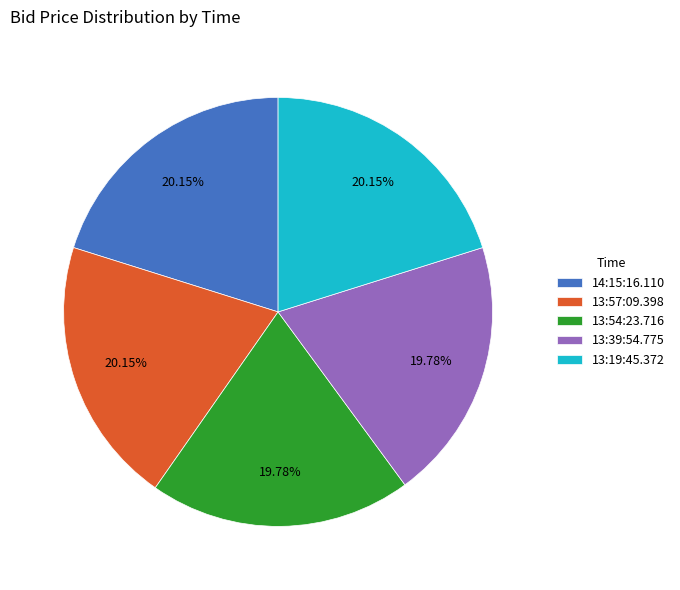

What portion of the pie excludes 13:39:54.775?

80.2%